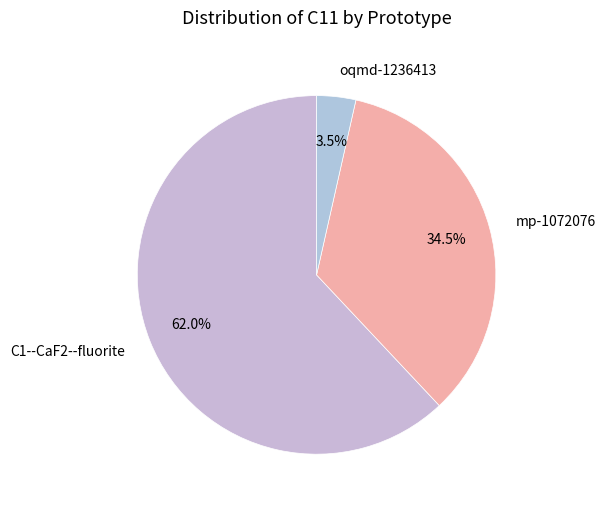

Which slice represents more than half of the pie?

C1--CaF2--fluorite